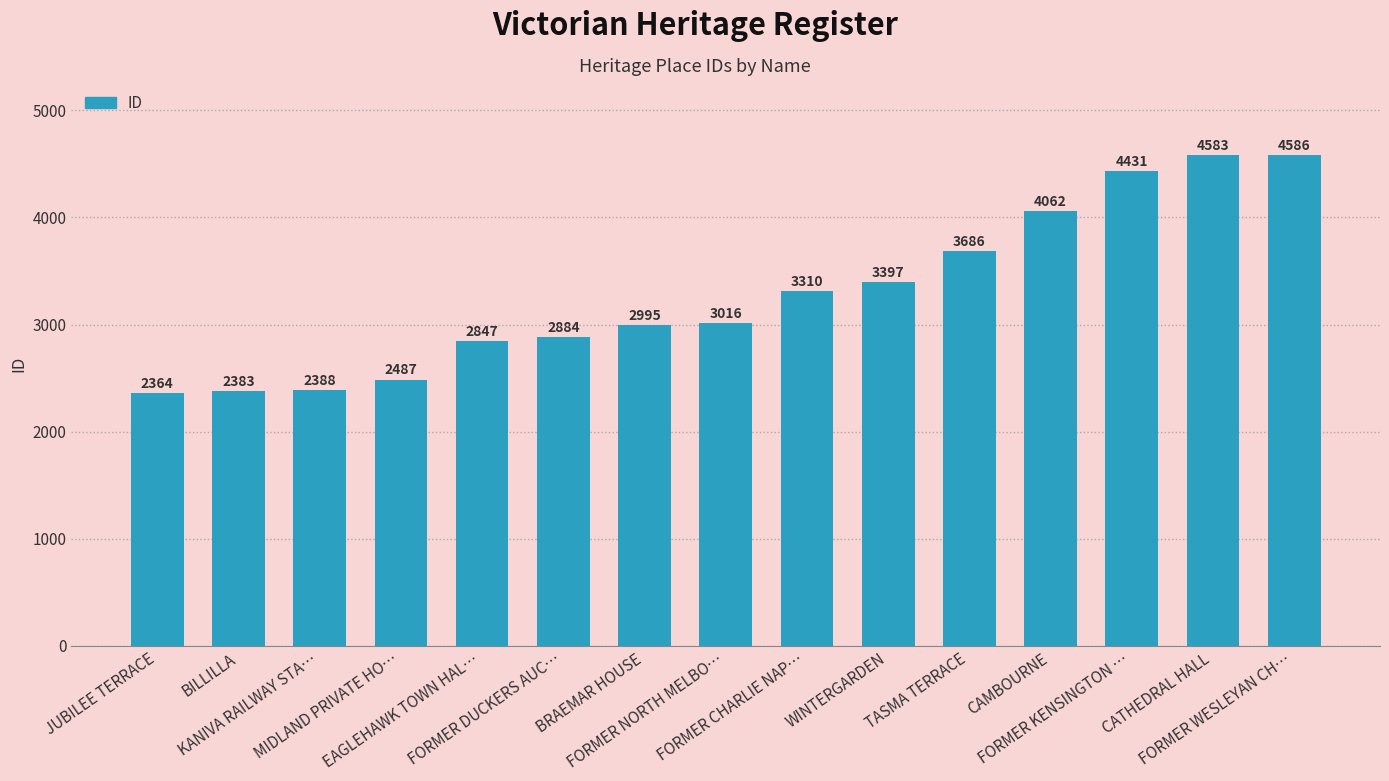

What is the greatest value displayed?

4586